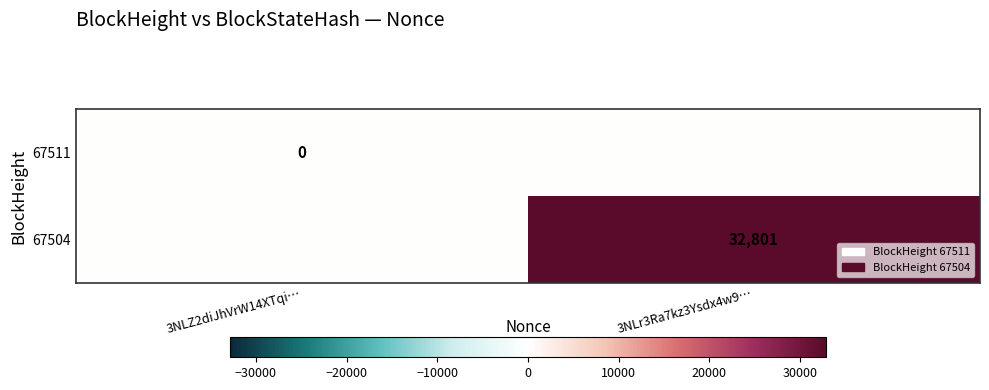

The 67504 series shows 54863 at 3NLr3Ra7kz3Ysdx4w9…. True or false?

False